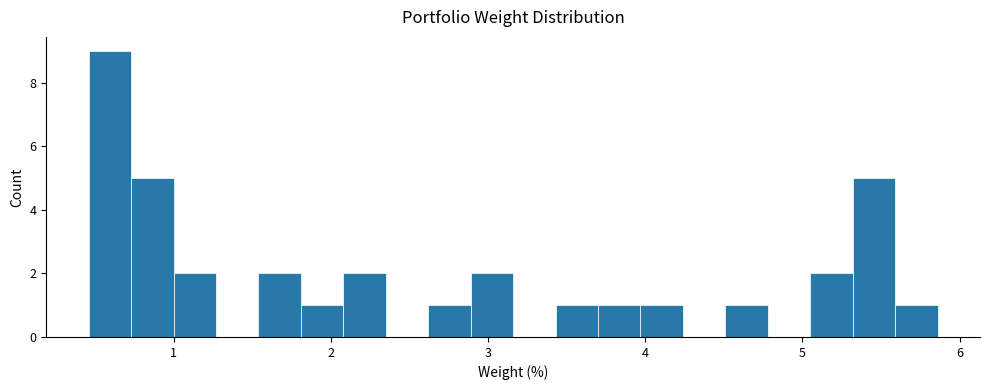

Read against the x-axis, roughly where is the centre of the tallest bar?

0.6